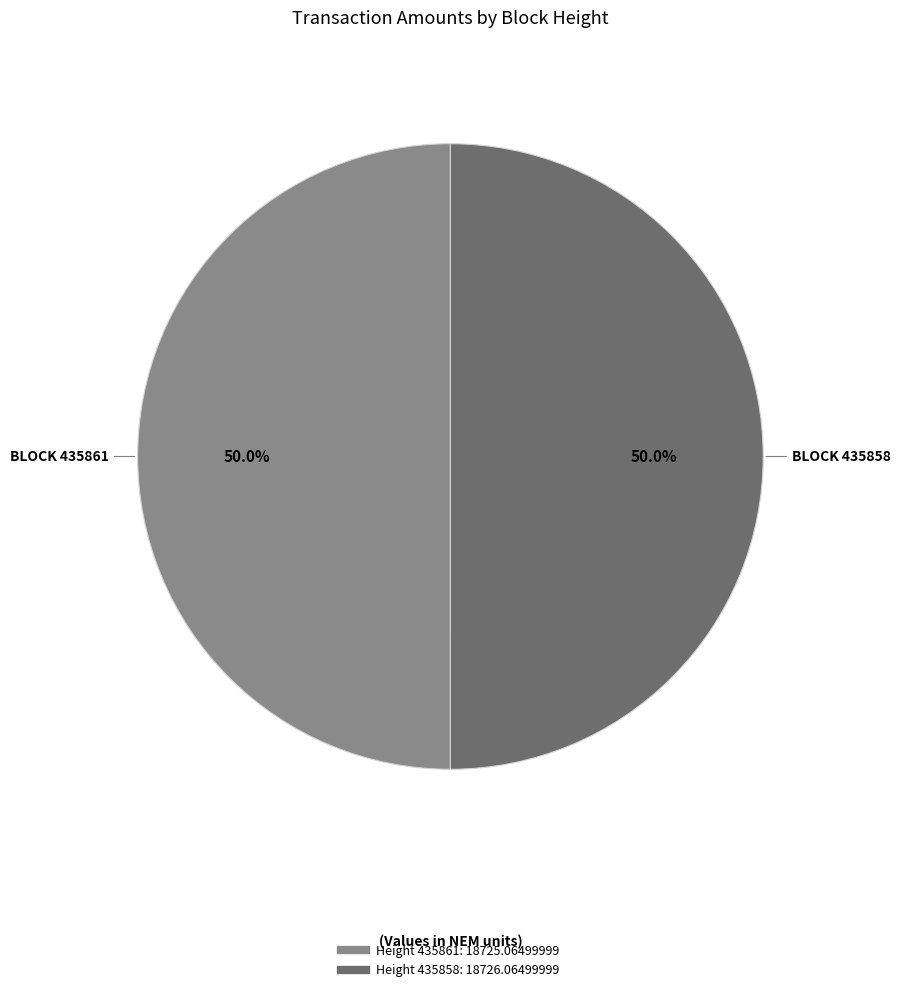

Which slice is the smallest?

435861